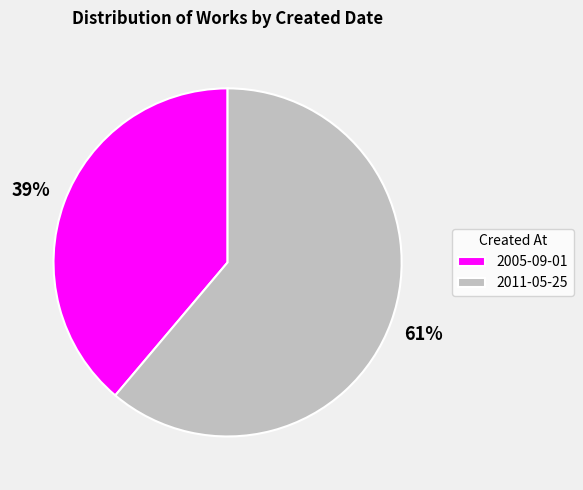

The 2005-09-01 slice represents 30% of the pie. True or false?

False